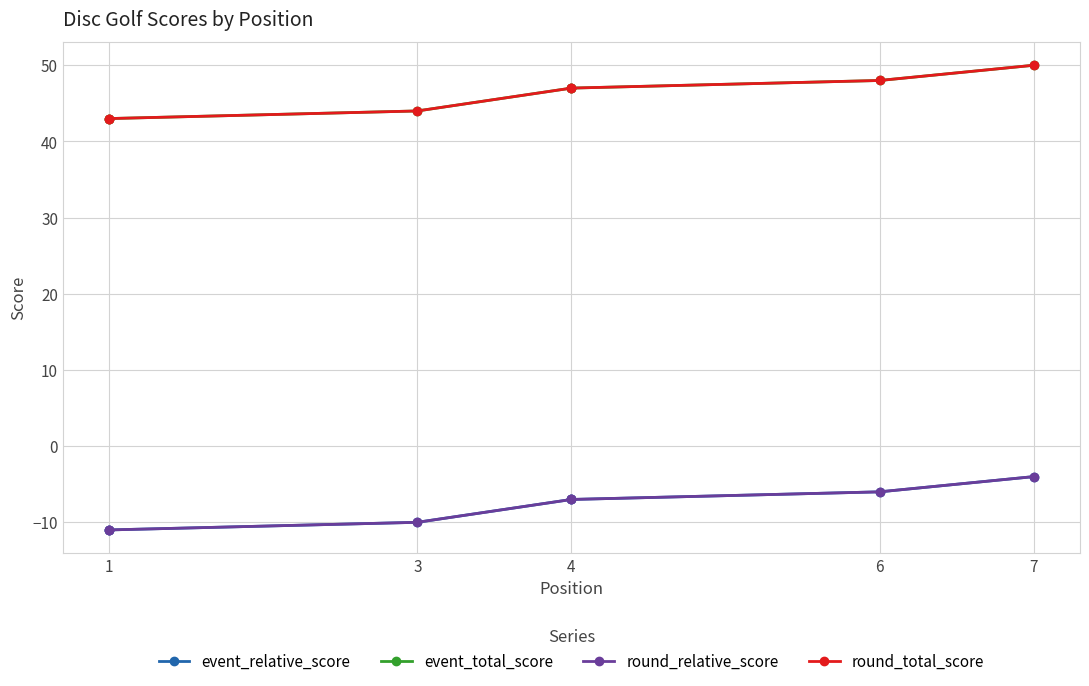

How many lines are shown in the chart?

4